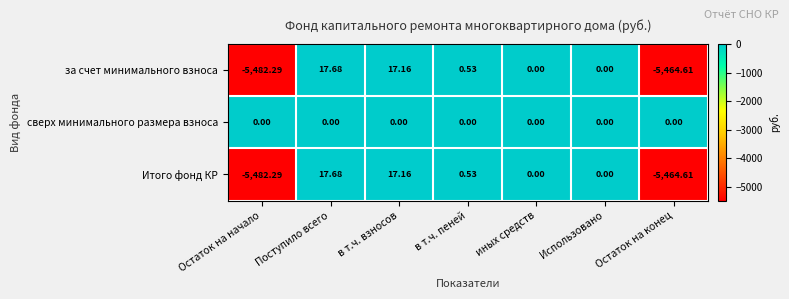

Which series has the largest total across all categories?

сверх минимального размера взноса